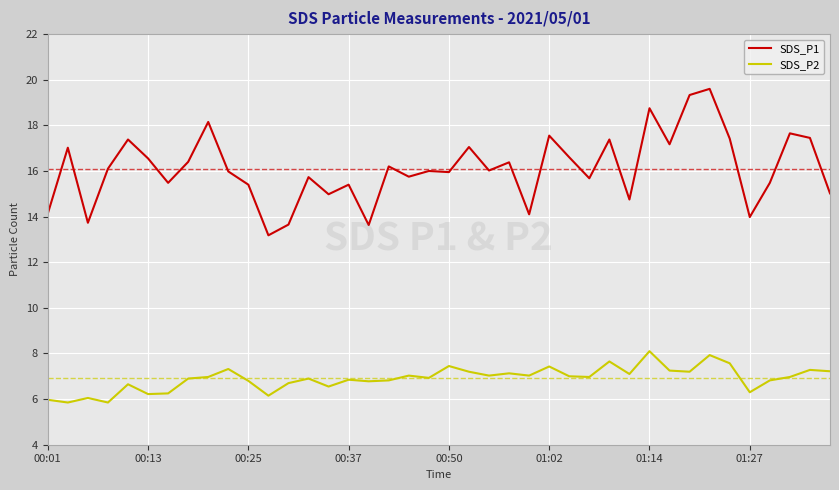

True or false: SDS_P1 and SDS_P2 intersect in this chart.

False